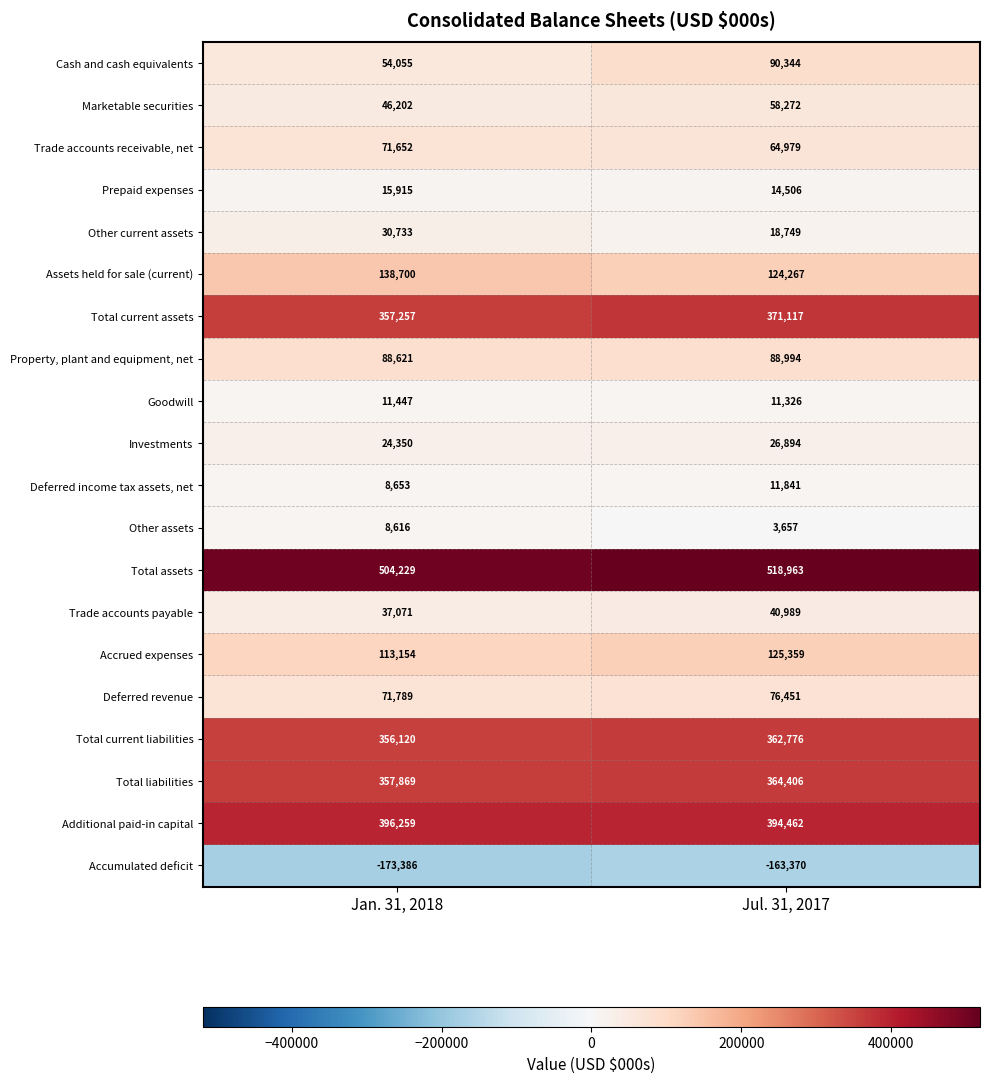

Which series has the widest spread of values?

Cash and cash equivalents